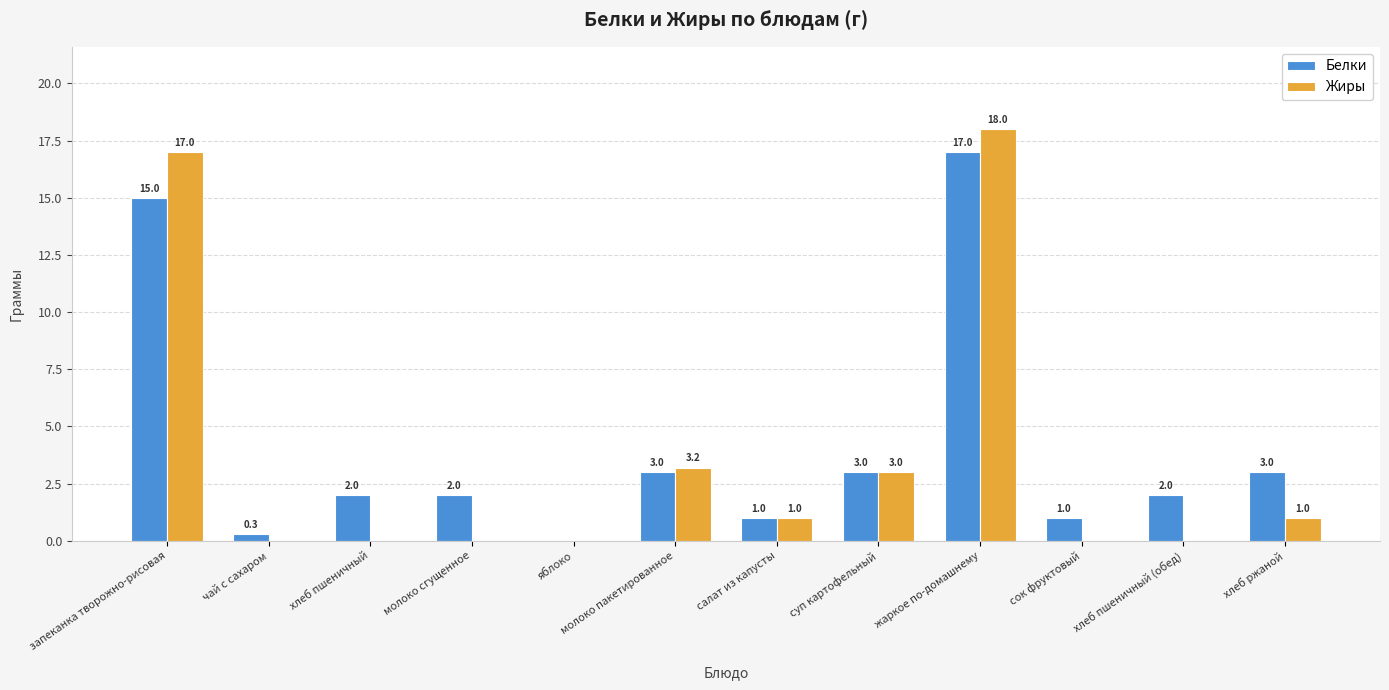

Which series changed the most between чай с сахаром and молоко пакетированное?

Жиры